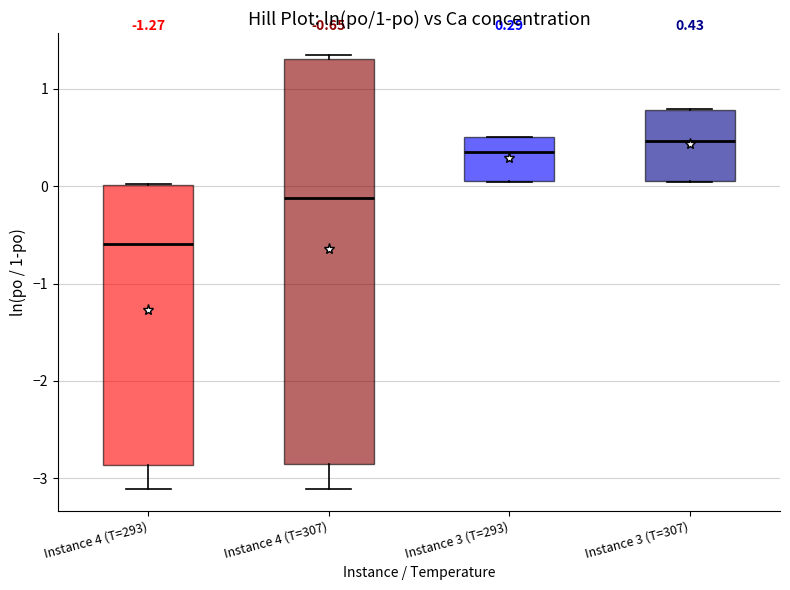

Which box is the tallest, from its lower edge to its upper edge?

Instance 4 (T=307)